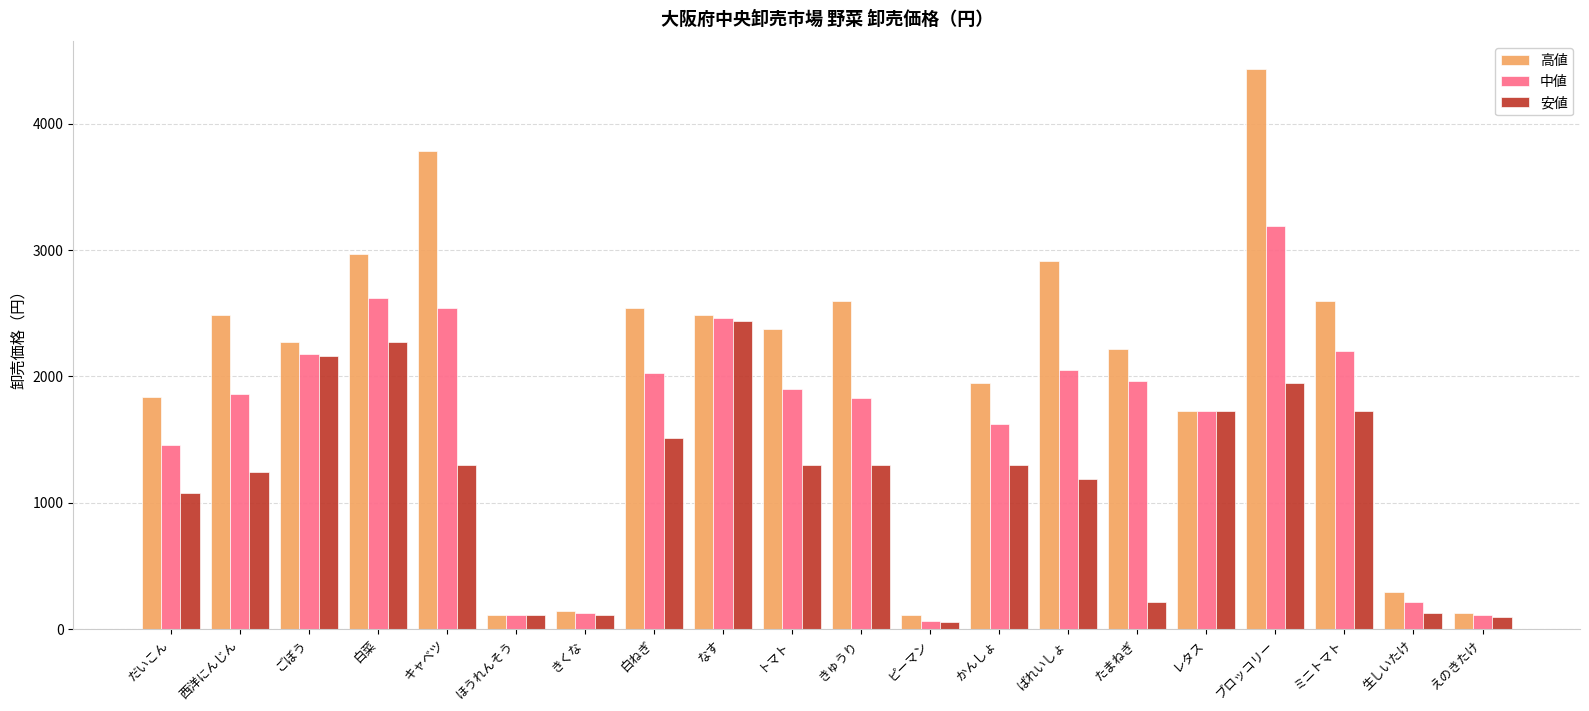

What are all the series names shown in the legend?

高値, 中値, 安値